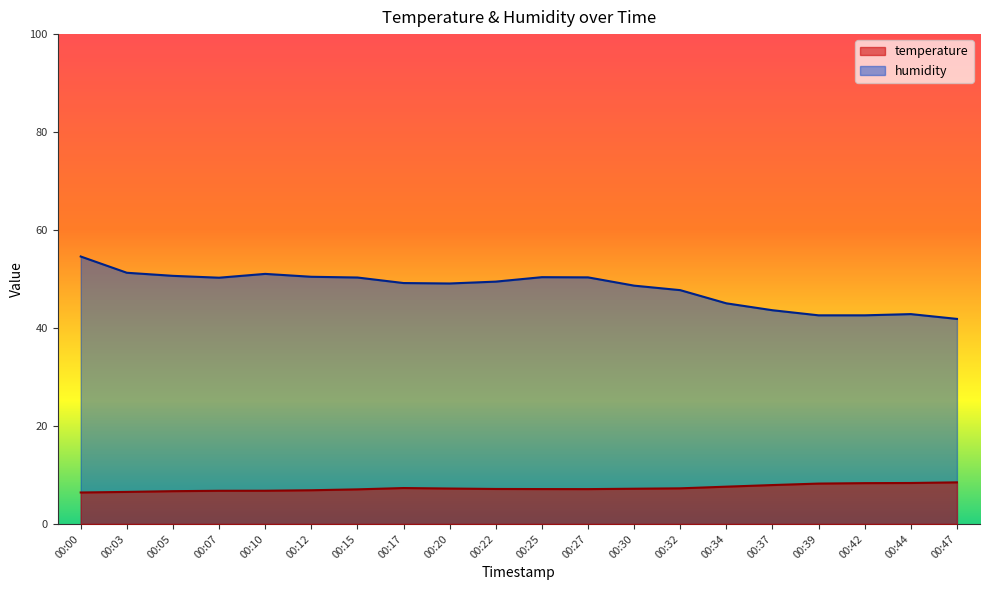

What is the average value of the temperature series?

7.3